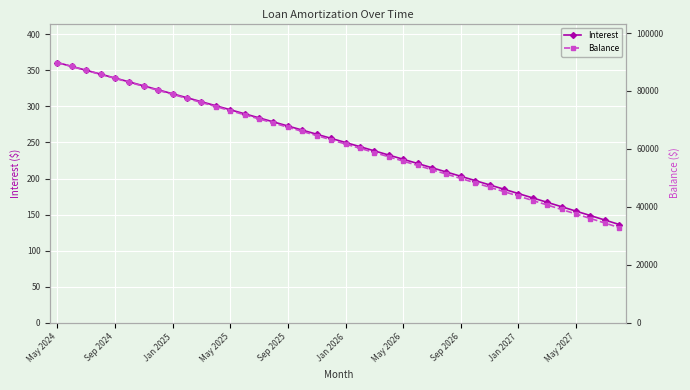

The Interest series shows 339.4 at Sep 2024. True or false?

True